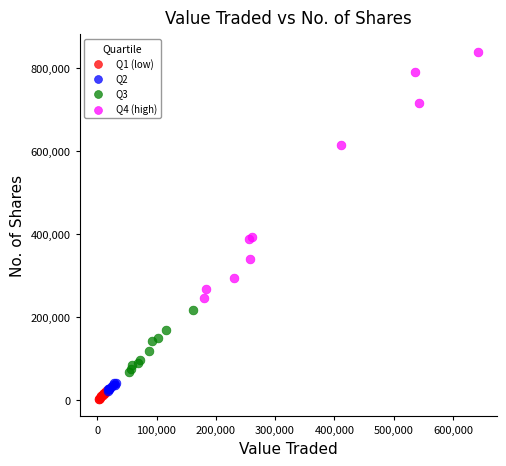

Which series has the widest spread of Y values?

Q4 (high)